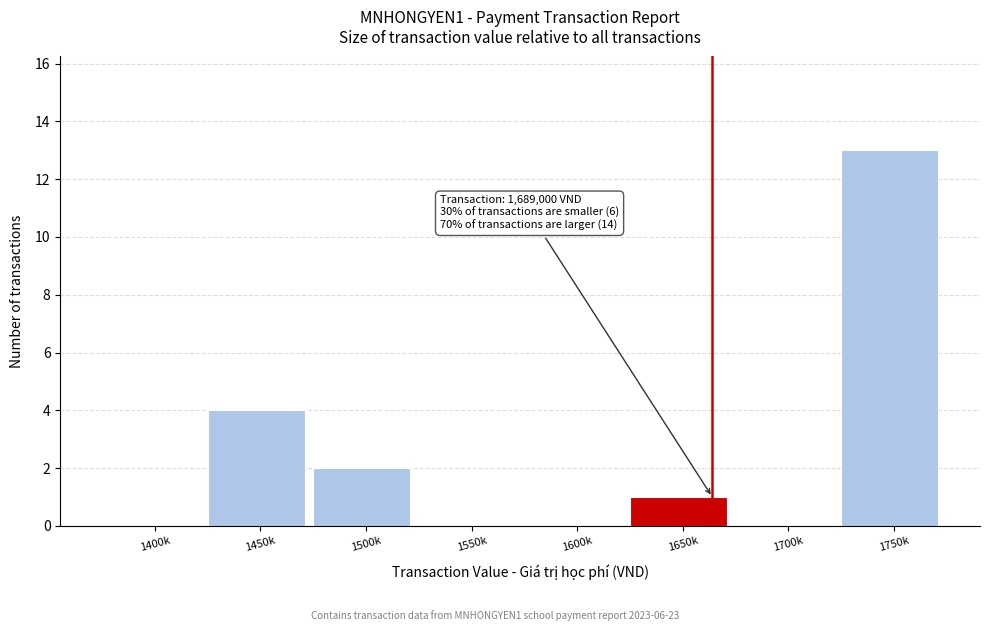

Reading right to left, transcribe all the data shown in this chart.

1750k=13	1700k=0	1650k=1	1600k=0	1550k=0	1500k=2	1450k=4	1400k=0